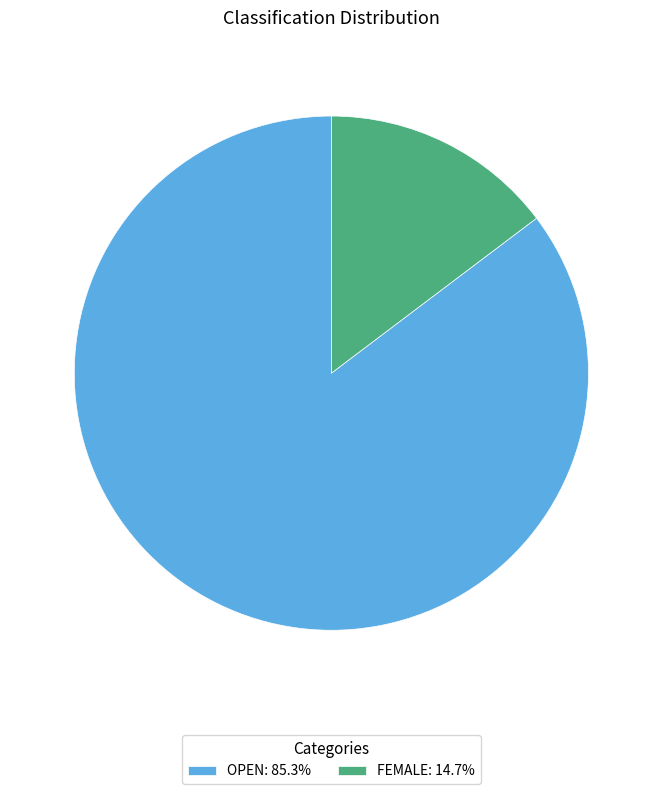

Combined, do FEMALE: 14.7% and OPEN: 85.3% account for over 50%?

Yes